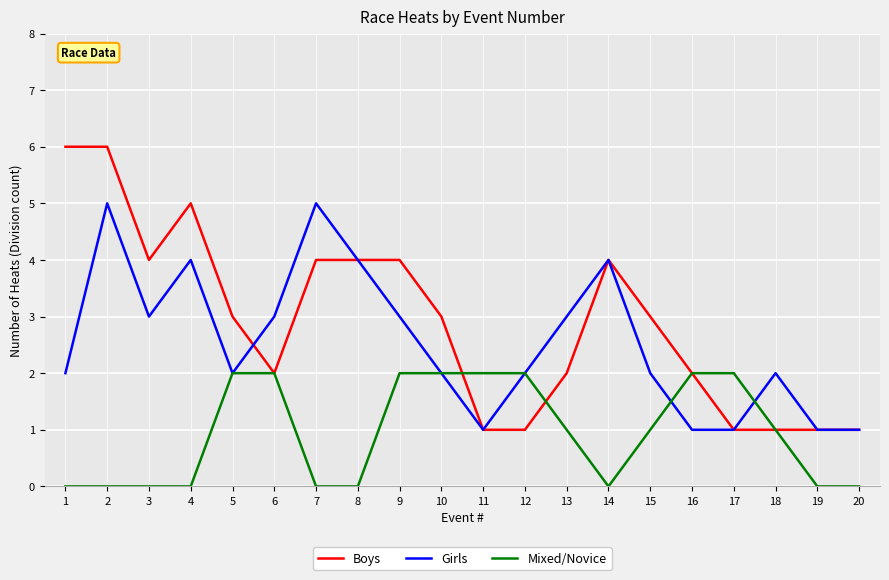

The Girls series shows 2 at 5. True or false?

True